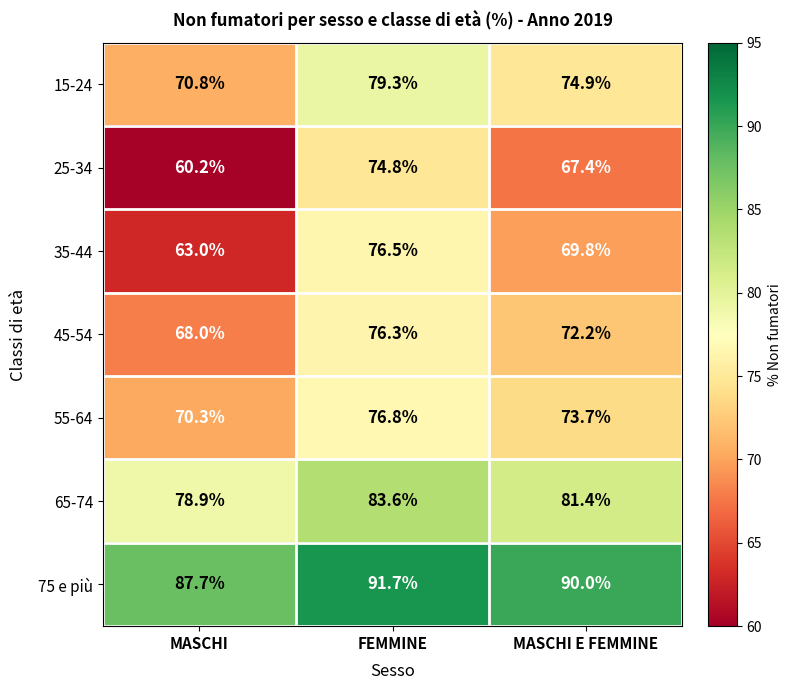

What is the difference between the highest and lowest values at MASCHI E FEMMINE?

22.6